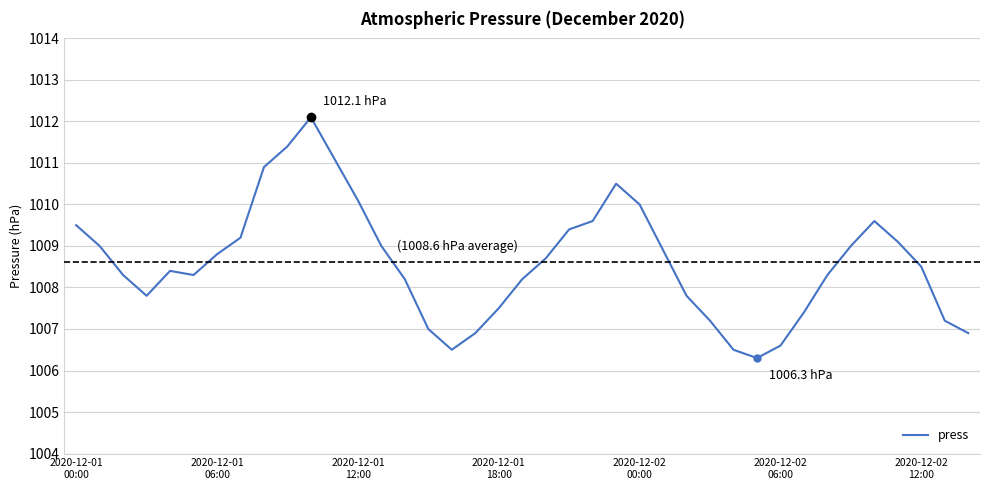

What is the maximum value shown in the chart?

1012.1